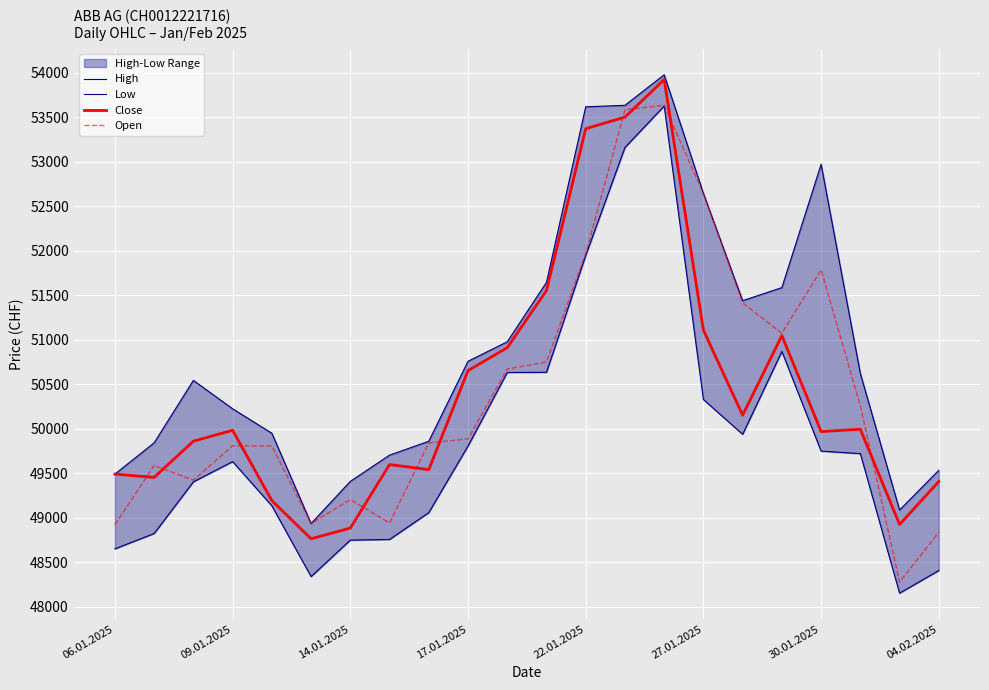

What is the sum of the Close values at 06.01.2025 and 11?

101041